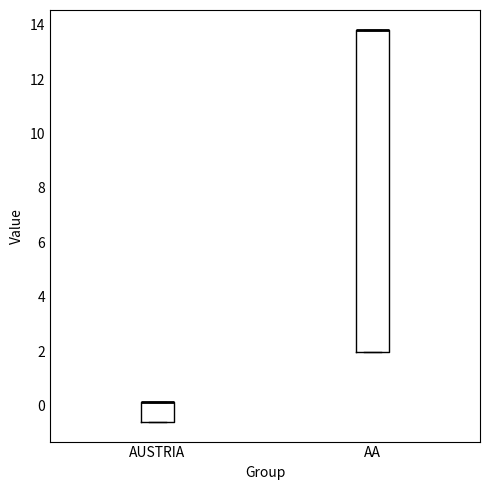

Reading left to right, read every box against the y-axis: the position of its median line, the range the box covers, and the ends of its whiskers. The values are not printed on the chart, so give them approximately, as read against the axis.

AUSTRIA: median 0.2 (drawn on the box's upper edge), box -0.6 to 0.2, whiskers -0.6 to 0.2
AA: median 13.8 (drawn on the box's upper edge), box 2.0 to 13.8, whiskers 2.0 to 13.8